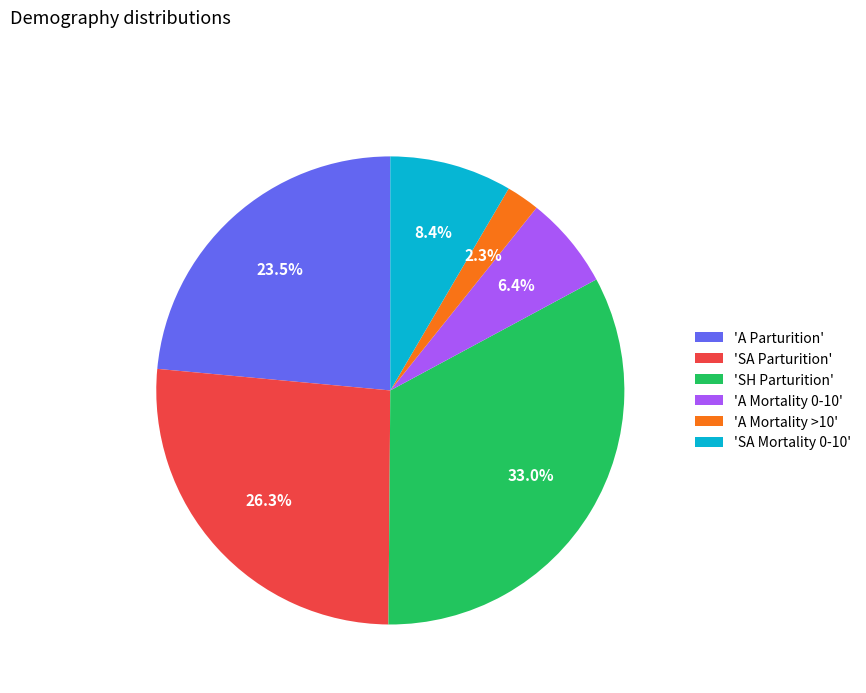

What is the smallest slice in the pie chart?

'A Mortality >10'